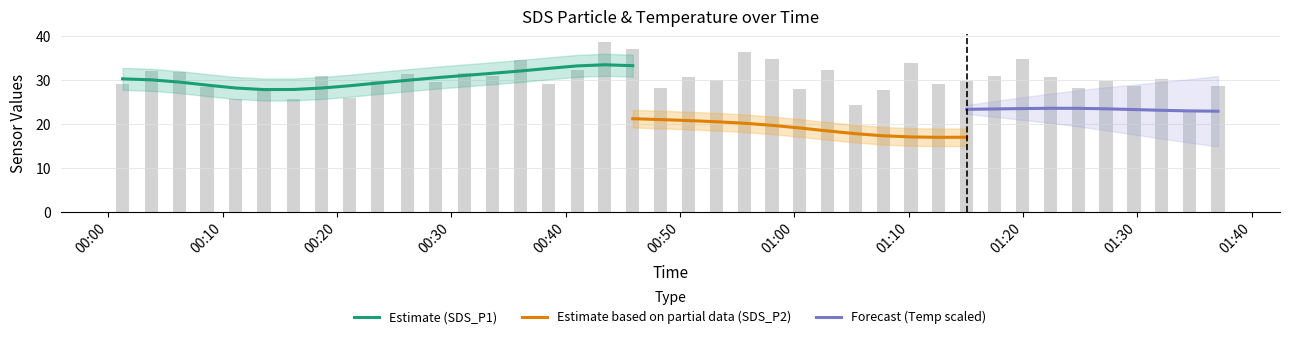

What is the label of the 32nd bar from the left?

2023/02/19 01:17:30